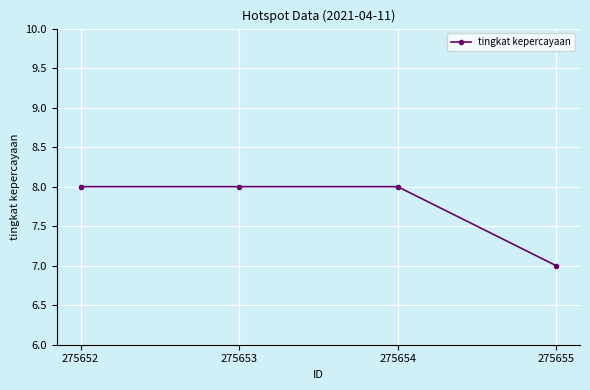

How many distinct data groups are displayed?

1